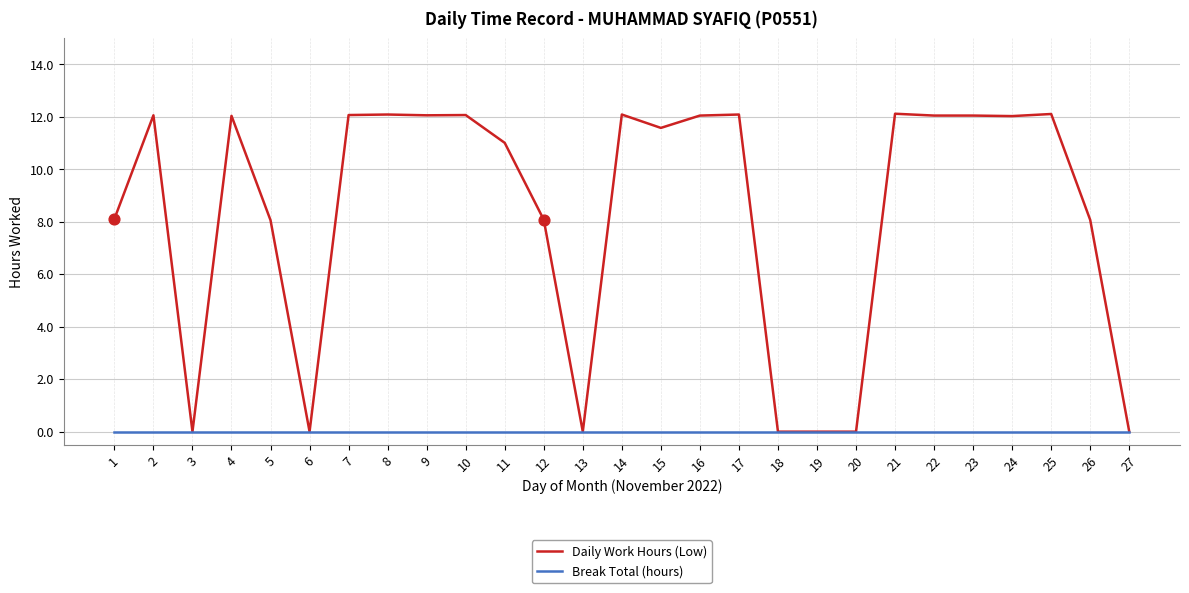

Which series changed the most between 8 and 20?

Daily Work Hours (Low)